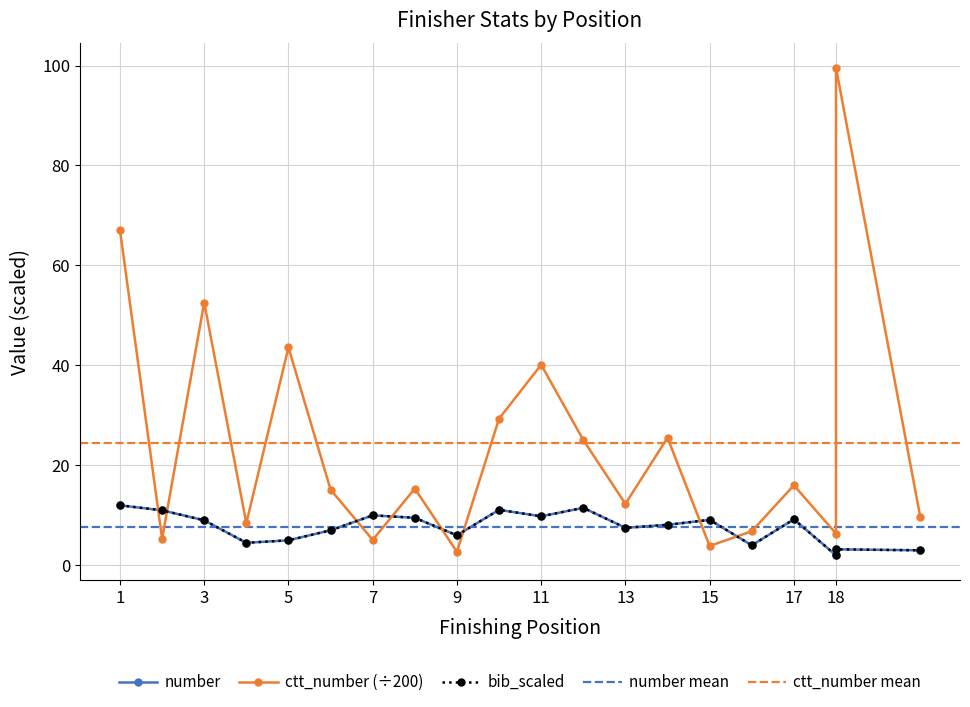

List the labels in order of ctt_number value, largest first.

18, 1, 3, 5, 11, 10, 14, 12, 17, 8, 6, 13, 20, 4, 16, 18, 2, 7, 15, 9